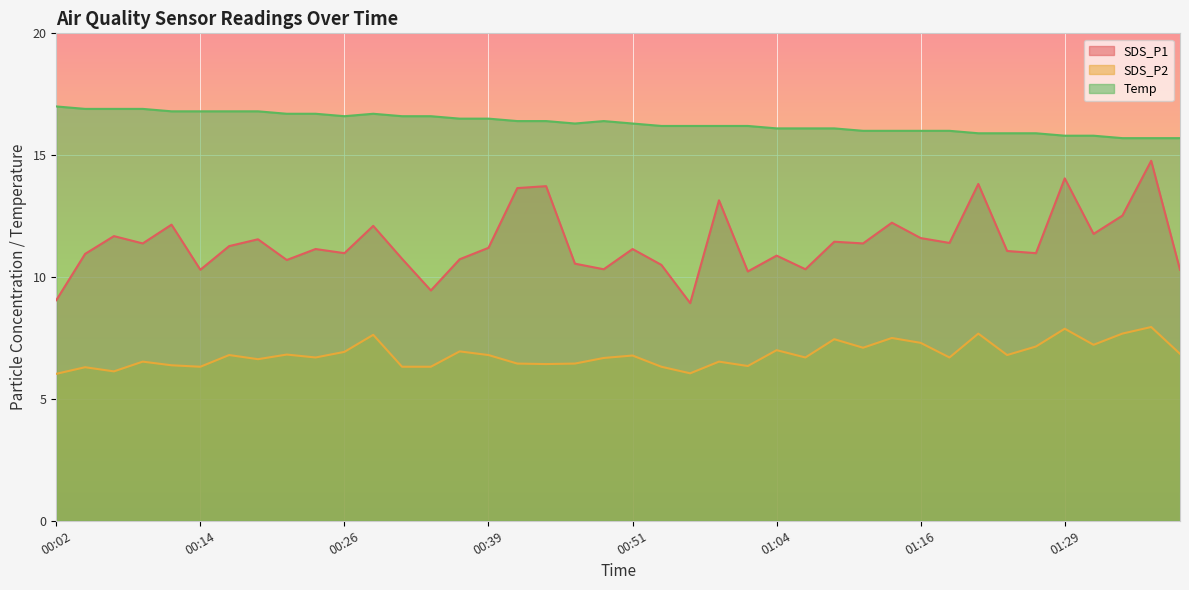

How many categories are shown in the chart?

40